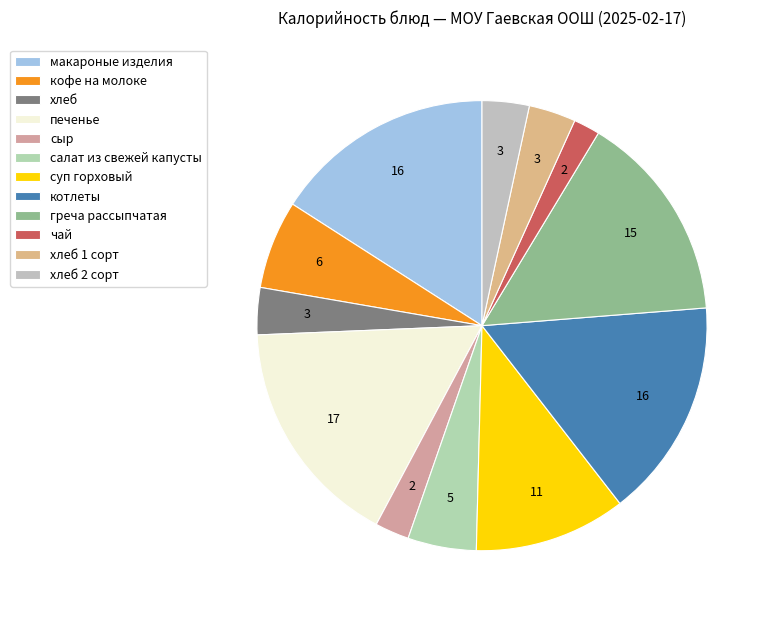

Count the number of slices in the pie.

12